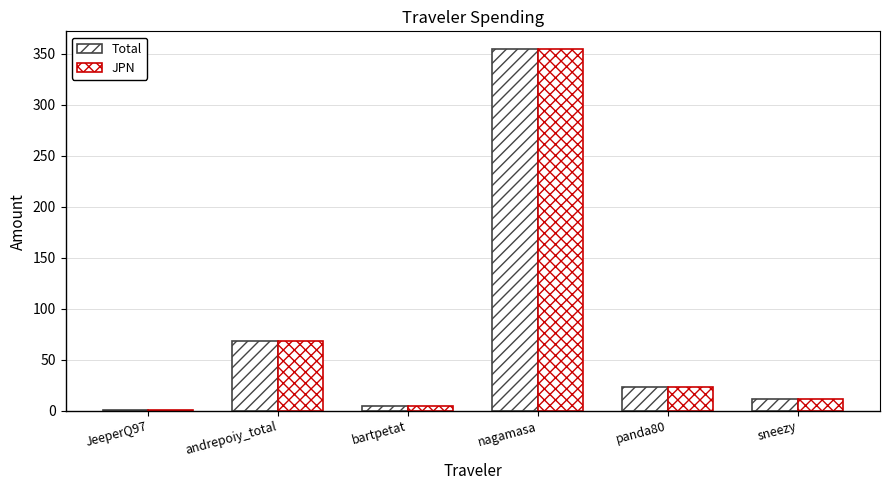

What is the label of the 5th bar from the right?

andrepoiy_total